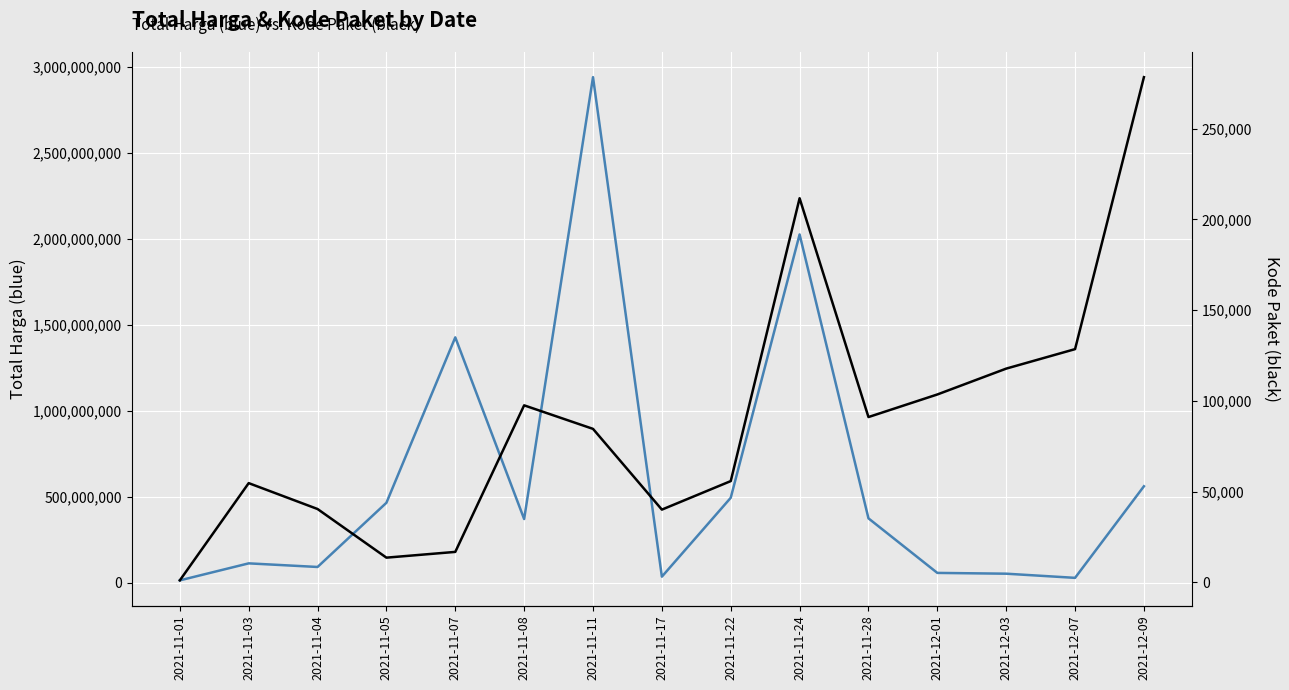

Is it true that Total Harga equals 559971000 at 2021-12-09?

True